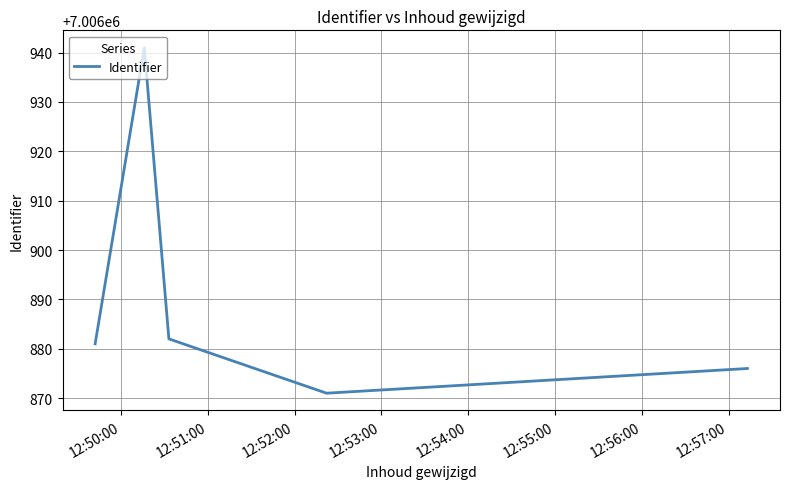

What is the greatest value displayed?

7006941